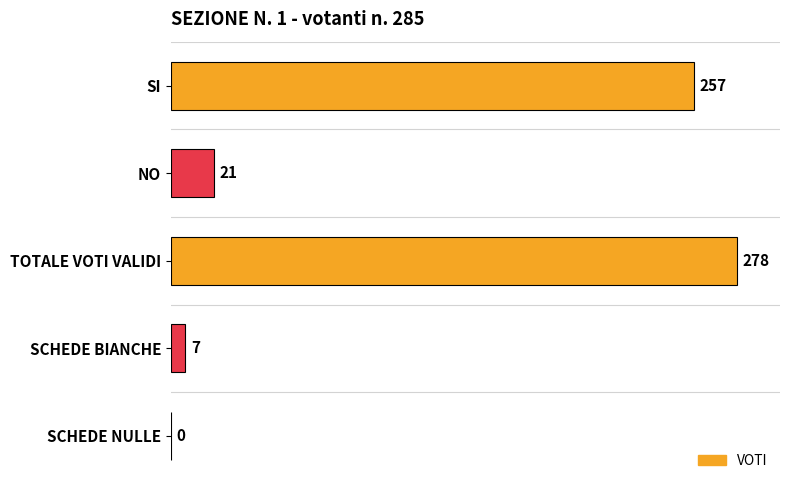

Which label corresponds to the largest value in the chart?

TOTALE VOTI VALIDI